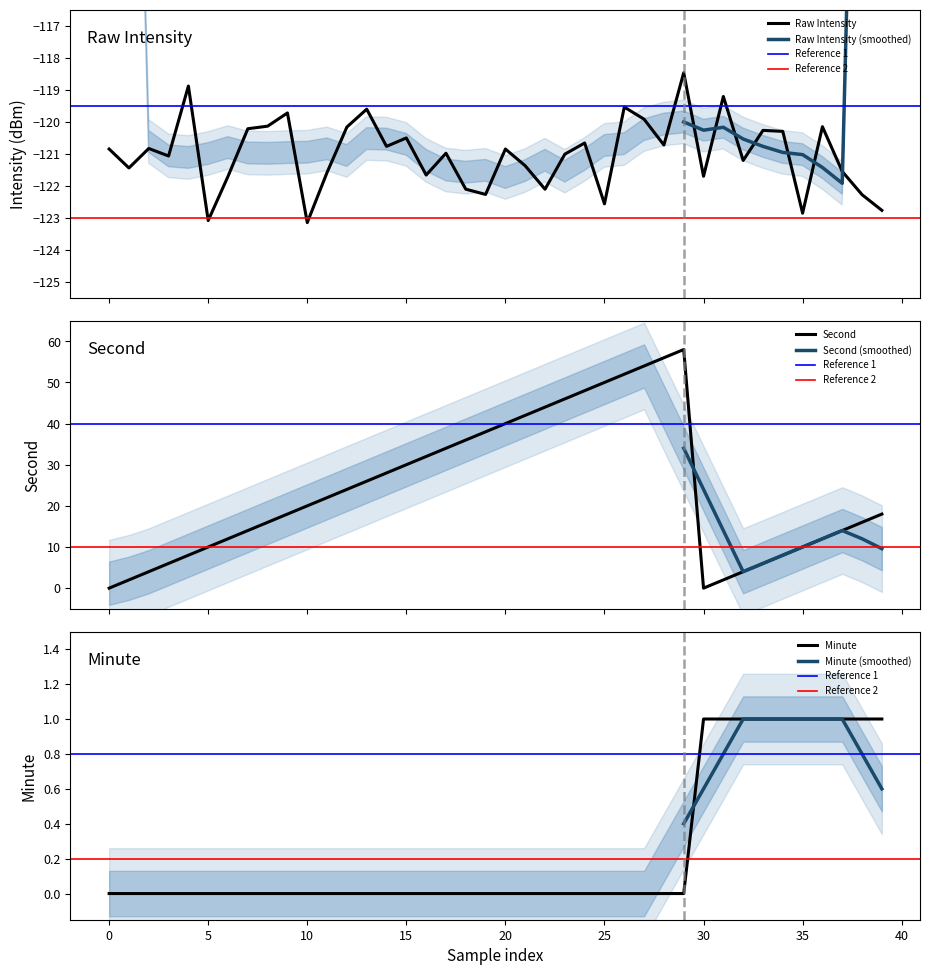

How many lines are shown in the chart?

3